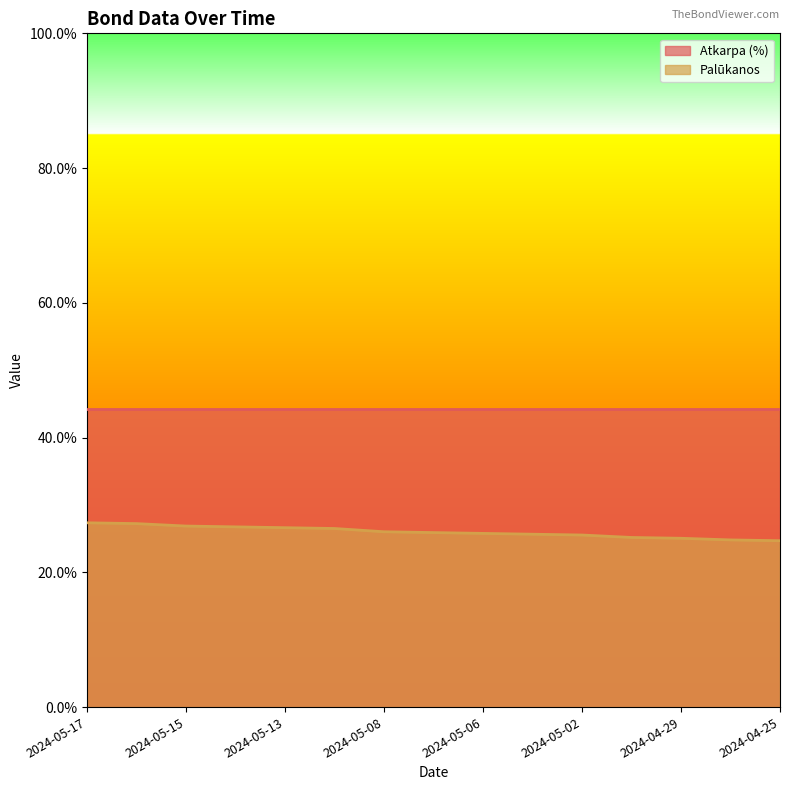

Reading right to left, extract all data points from this chart.

0.2	0.2	0.3	0.3	0.3	0.3	0.3	0.3	0.3	0.3	0.3	0.3	0.3	0.3	0.3